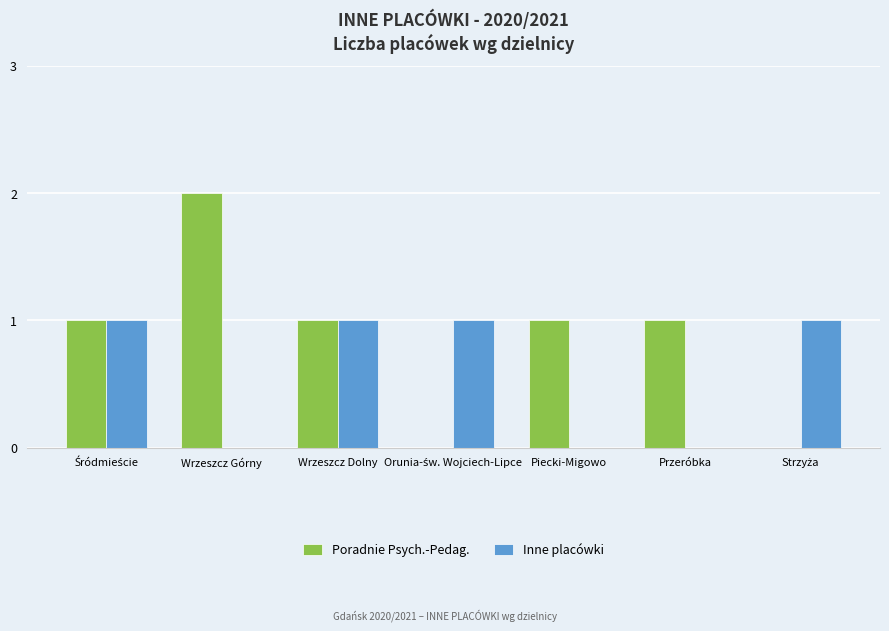

The value of Poradnie Psych.-Pedag. at Przeróbka is 0. True or false?

False